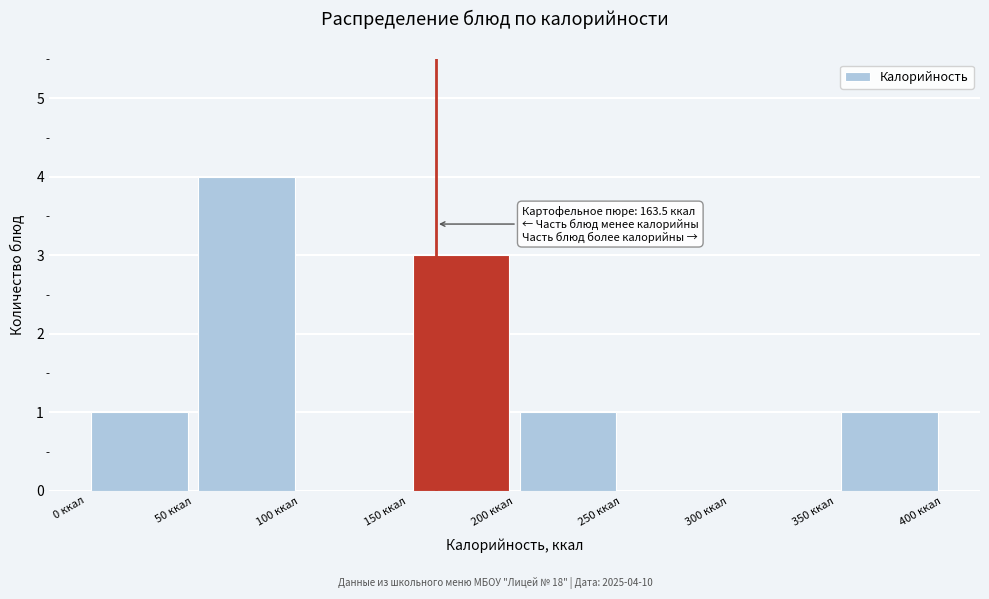

Over which range of the x-axis is the bar tallest?

50 to 100